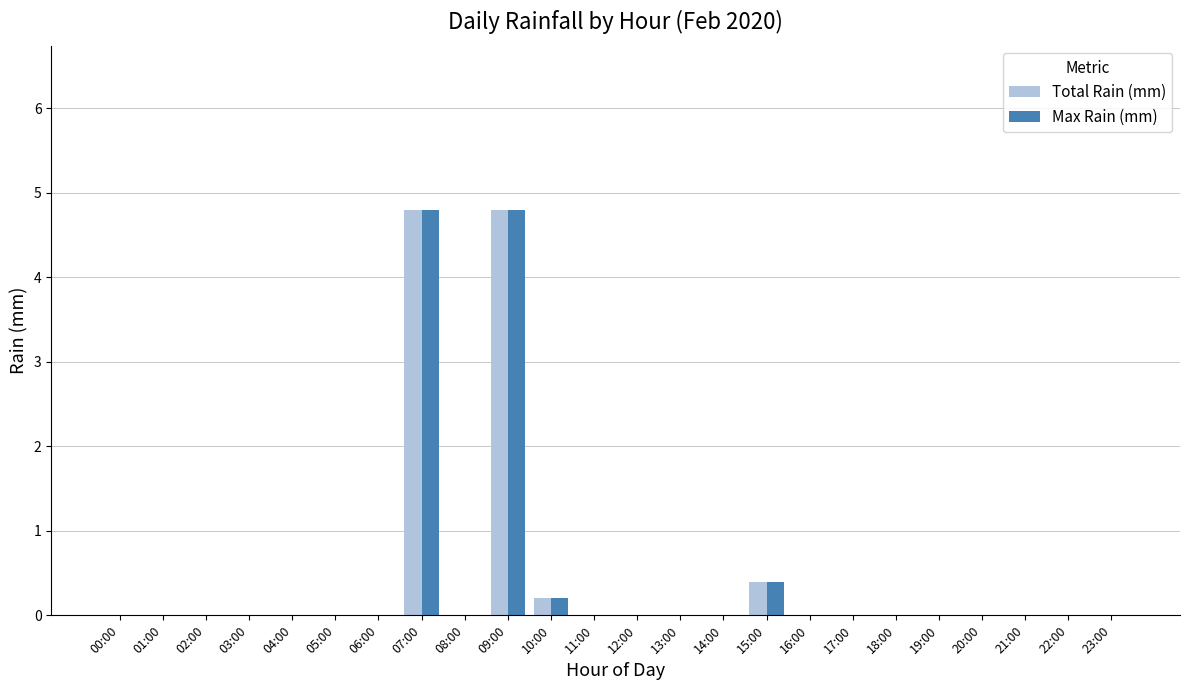

Reading right to left, list all the values displayed in this chart.

Total Rain (mm): 23:00=0.0	22:00=0.0	21:00=0.0	20:00=0.0	19:00=0.0	18:00=0.0	17:00=0.0	16:00=0.0	15:00=0.4	14:00=0.0	13:00=0.0	12:00=0.0	11:00=0.0	10:00=0.2	09:00=4.8	08:00=0.0	07:00=4.8	06:00=0.0	05:00=0.0	04:00=0.0	03:00=0.0	02:00=0.0	01:00=0.0	00:00=0.0
Max Rain (mm): 23:00=0.0	22:00=0.0	21:00=0.0	20:00=0.0	19:00=0.0	18:00=0.0	17:00=0.0	16:00=0.0	15:00=0.4	14:00=0.0	13:00=0.0	12:00=0.0	11:00=0.0	10:00=0.2	09:00=4.8	08:00=0.0	07:00=4.8	06:00=0.0	05:00=0.0	04:00=0.0	03:00=0.0	02:00=0.0	01:00=0.0	00:00=0.0